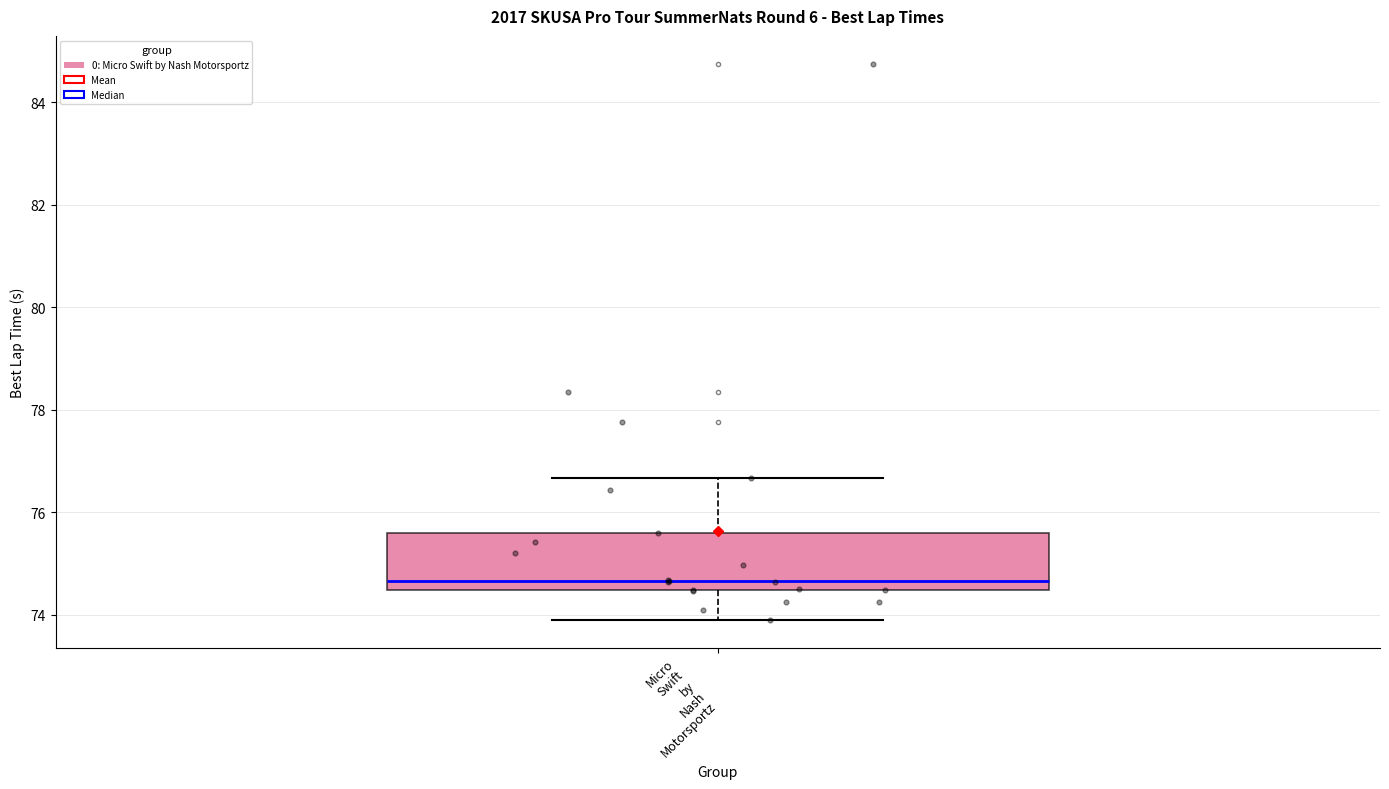

Where does the median line of the box for Micro Swift by Nash Motorsportz sit on the y-axis? The values are not printed on the chart, so give them approximately, as read against the axis.

74.6